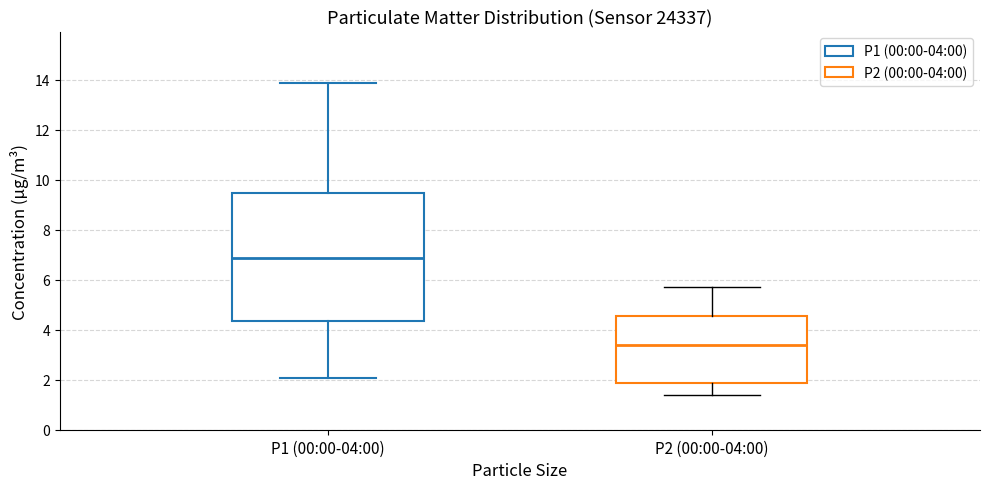

Which box has the highest median line?

P1 (00:00-04:00)